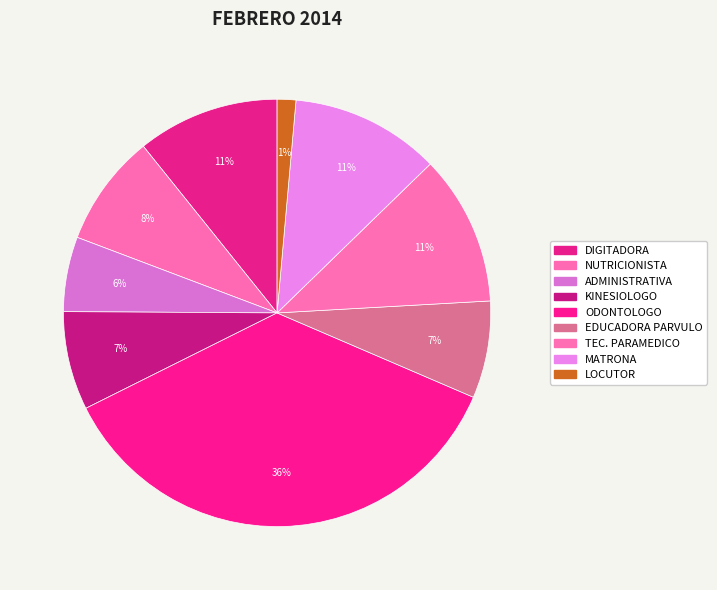

Which slice is the smallest?

LOCUTOR